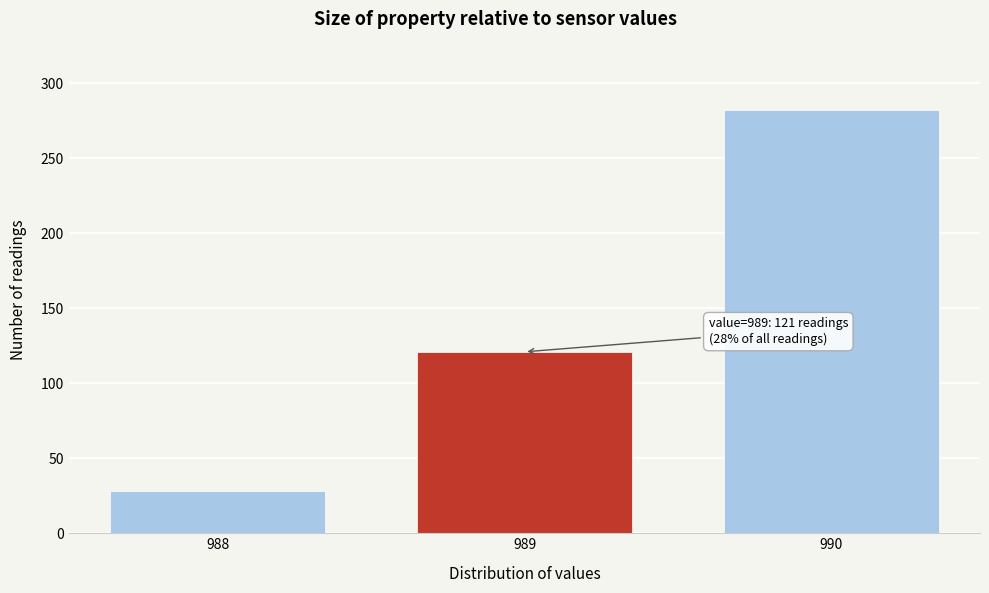

Reading left to right, list all the values displayed in this chart.

28	121	282